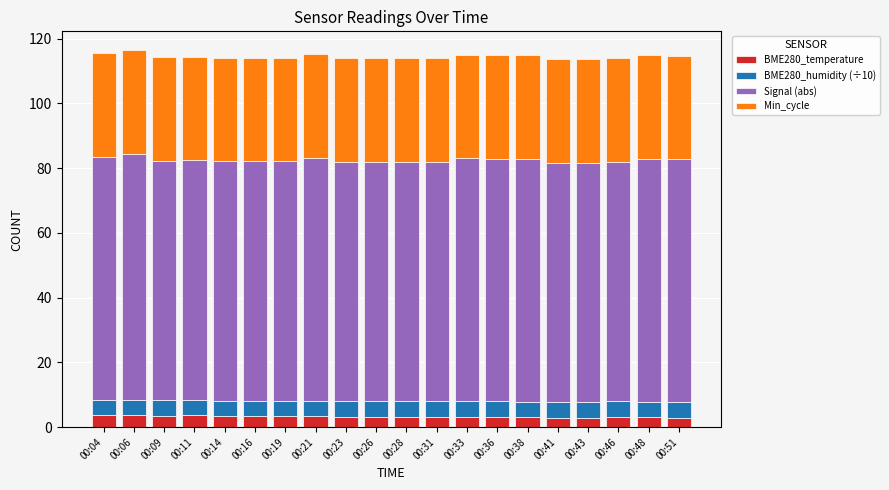

What is the sum of all BME280_temperature values?

65.6